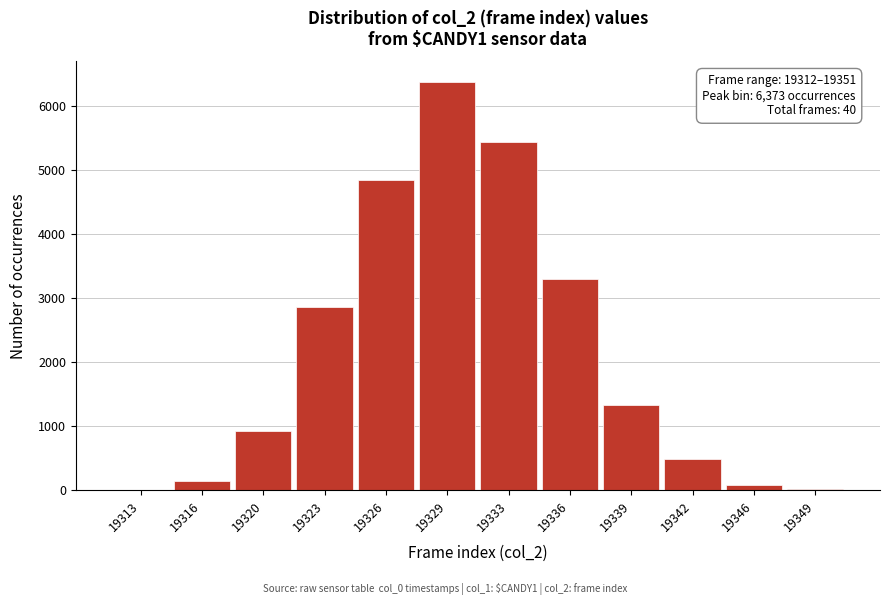

What is the change in value from 19323 to 19326?

+1986